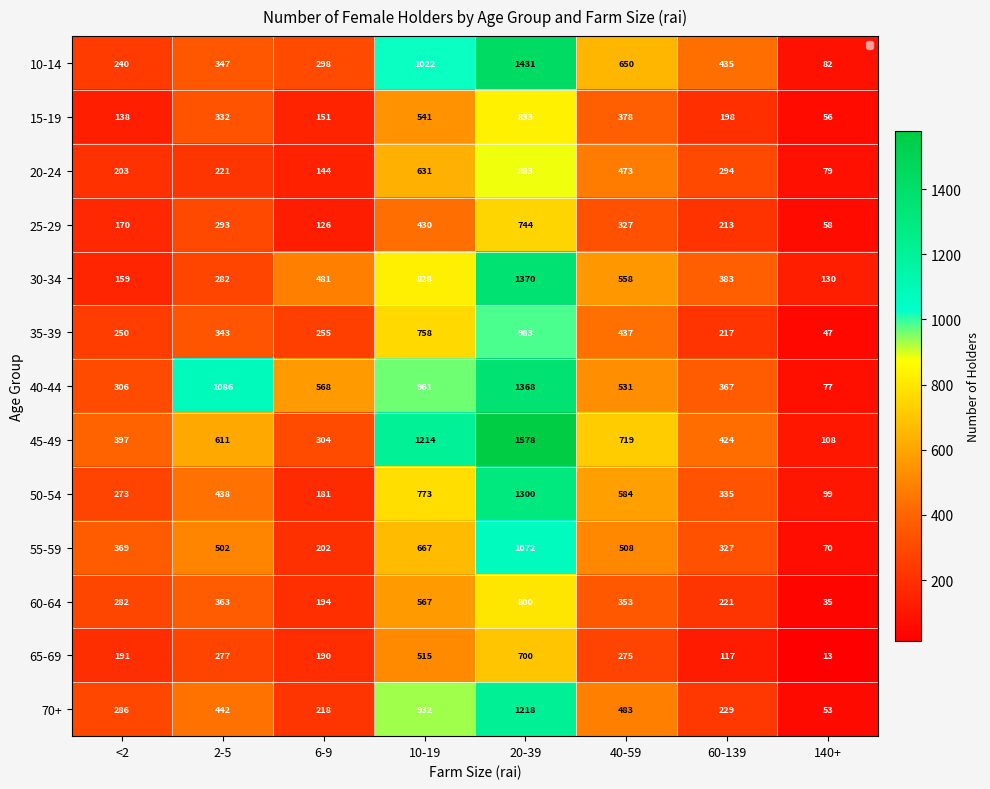

Which label corresponds to the smallest value in the chart?

140+